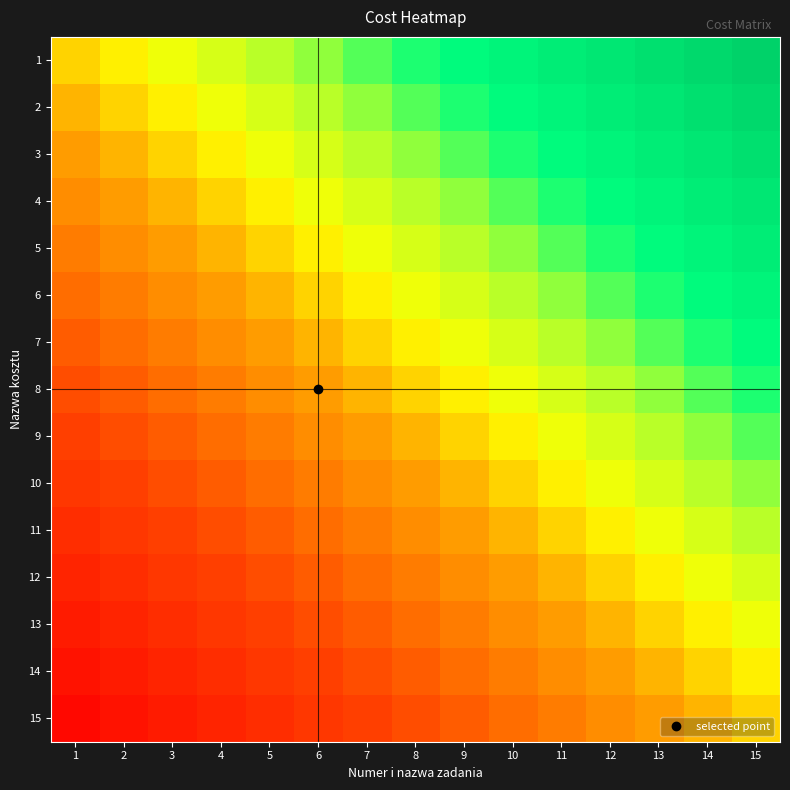

Reading left to right, transcribe all the data shown in this chart.

1: 1=0.0	2=0.1	3=0.1	4=0.2	5=0.3	6=0.3	7=0.4	8=0.5	9=0.5	10=0.6	11=0.7	12=0.7	13=0.8	14=0.9	15=0.9
2: 1=-0.1	2=0.0	3=0.1	4=0.1	5=0.2	6=0.3	7=0.3	8=0.4	9=0.5	10=0.5	11=0.6	12=0.7	13=0.7	14=0.8	15=0.9
3: 1=-0.1	2=-0.1	3=0.0	4=0.1	5=0.1	6=0.2	7=0.3	8=0.3	9=0.4	10=0.5	11=0.5	12=0.6	13=0.7	14=0.7	15=0.8
4: 1=-0.2	2=-0.1	3=-0.1	4=0.0	5=0.1	6=0.1	7=0.2	8=0.3	9=0.3	10=0.4	11=0.5	12=0.5	13=0.6	14=0.7	15=0.7
5: 1=-0.3	2=-0.2	3=-0.1	4=-0.1	5=0.0	6=0.1	7=0.1	8=0.2	9=0.3	10=0.3	11=0.4	12=0.5	13=0.5	14=0.6	15=0.7
6: 1=-0.3	2=-0.3	3=-0.2	4=-0.1	5=-0.1	6=0.0	7=0.1	8=0.1	9=0.2	10=0.3	11=0.3	12=0.4	13=0.5	14=0.5	15=0.6
7: 1=-0.4	2=-0.3	3=-0.3	4=-0.2	5=-0.1	6=-0.1	7=0.0	8=0.1	9=0.1	10=0.2	11=0.3	12=0.3	13=0.4	14=0.5	15=0.5
8: 1=-0.5	2=-0.4	3=-0.3	4=-0.3	5=-0.2	6=-0.1	7=-0.1	8=0.0	9=0.1	10=0.1	11=0.2	12=0.3	13=0.3	14=0.4	15=0.5
9: 1=-0.5	2=-0.5	3=-0.4	4=-0.3	5=-0.3	6=-0.2	7=-0.1	8=-0.1	9=0.0	10=0.1	11=0.1	12=0.2	13=0.3	14=0.3	15=0.4
10: 1=-0.6	2=-0.5	3=-0.5	4=-0.4	5=-0.3	6=-0.3	7=-0.2	8=-0.1	9=-0.1	10=0.0	11=0.1	12=0.1	13=0.2	14=0.3	15=0.3
11: 1=-0.7	2=-0.6	3=-0.5	4=-0.5	5=-0.4	6=-0.3	7=-0.3	8=-0.2	9=-0.1	10=-0.1	11=0.0	12=0.1	13=0.1	14=0.2	15=0.3
12: 1=-0.7	2=-0.7	3=-0.6	4=-0.5	5=-0.5	6=-0.4	7=-0.3	8=-0.3	9=-0.2	10=-0.1	11=-0.1	12=0.0	13=0.1	14=0.1	15=0.2
13: 1=-0.8	2=-0.7	3=-0.7	4=-0.6	5=-0.5	6=-0.5	7=-0.4	8=-0.3	9=-0.3	10=-0.2	11=-0.1	12=-0.1	13=0.0	14=0.1	15=0.1
14: 1=-0.9	2=-0.8	3=-0.7	4=-0.7	5=-0.6	6=-0.5	7=-0.5	8=-0.4	9=-0.3	10=-0.3	11=-0.2	12=-0.1	13=-0.1	14=0.0	15=0.1
15: 1=-0.9	2=-0.9	3=-0.8	4=-0.7	5=-0.7	6=-0.6	7=-0.5	8=-0.5	9=-0.4	10=-0.3	11=-0.3	12=-0.2	13=-0.1	14=-0.1	15=0.0